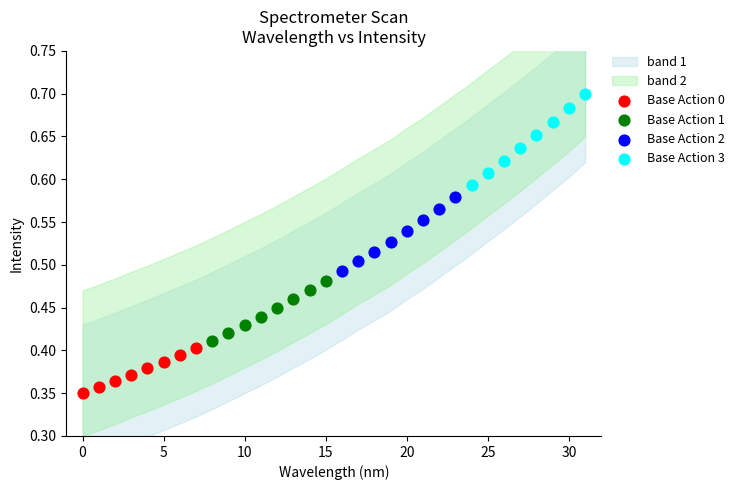

Which series reaches the maximum Y coordinate?

Base Action 3